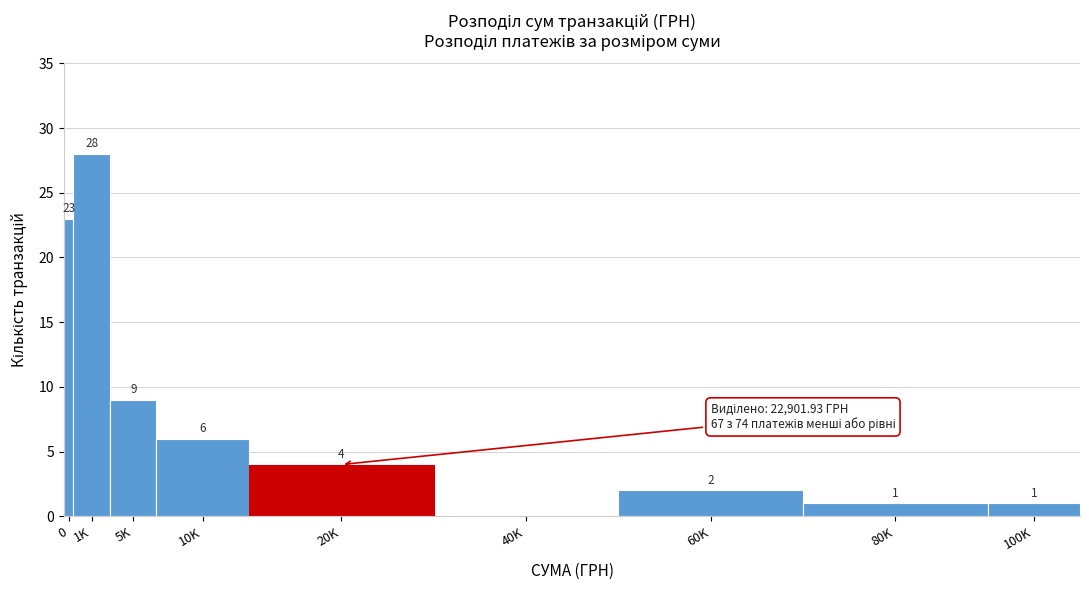

Reading left to right, what are all the values shown in this chart?

0=23	1K=28	5K=9	10K=6	20K=4	40K=0	60K=2	80K=1	100K=1